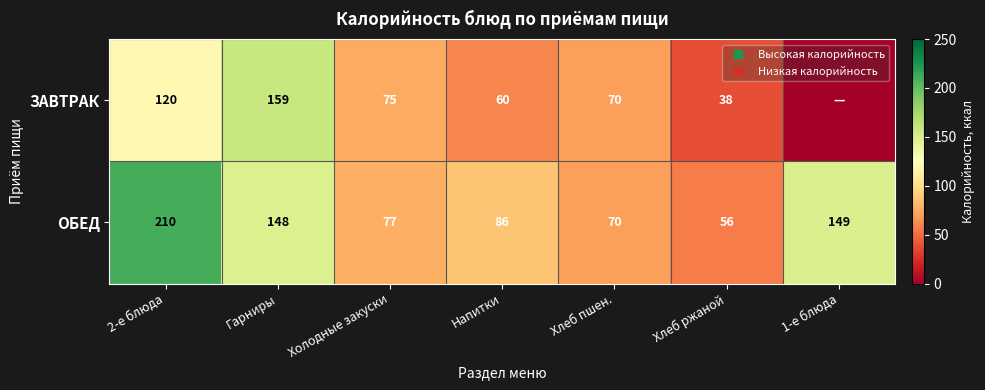

Rank the series at Гарниры from lowest to highest value.

ОБЕД, ЗАВТРАК